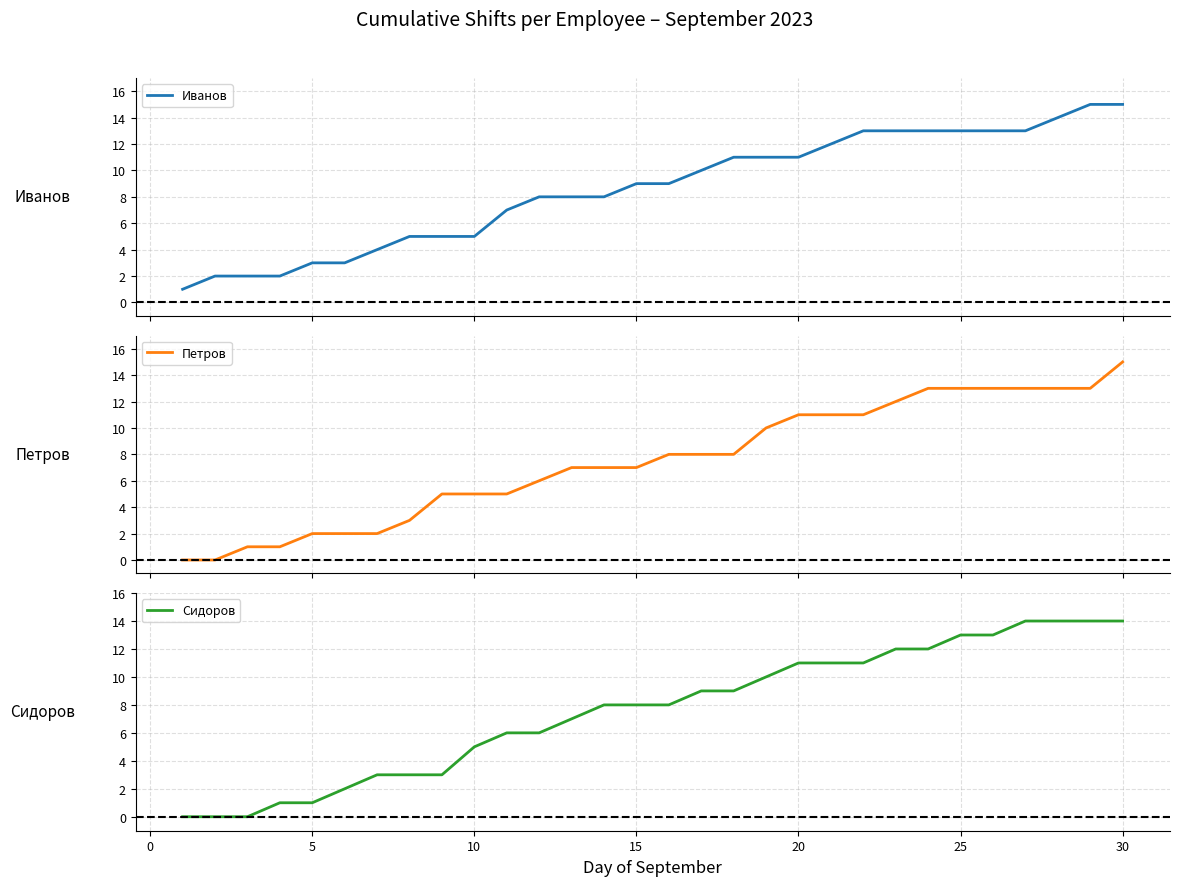

What are all the series names shown in the legend?

Иванов, Петров, Сидоров